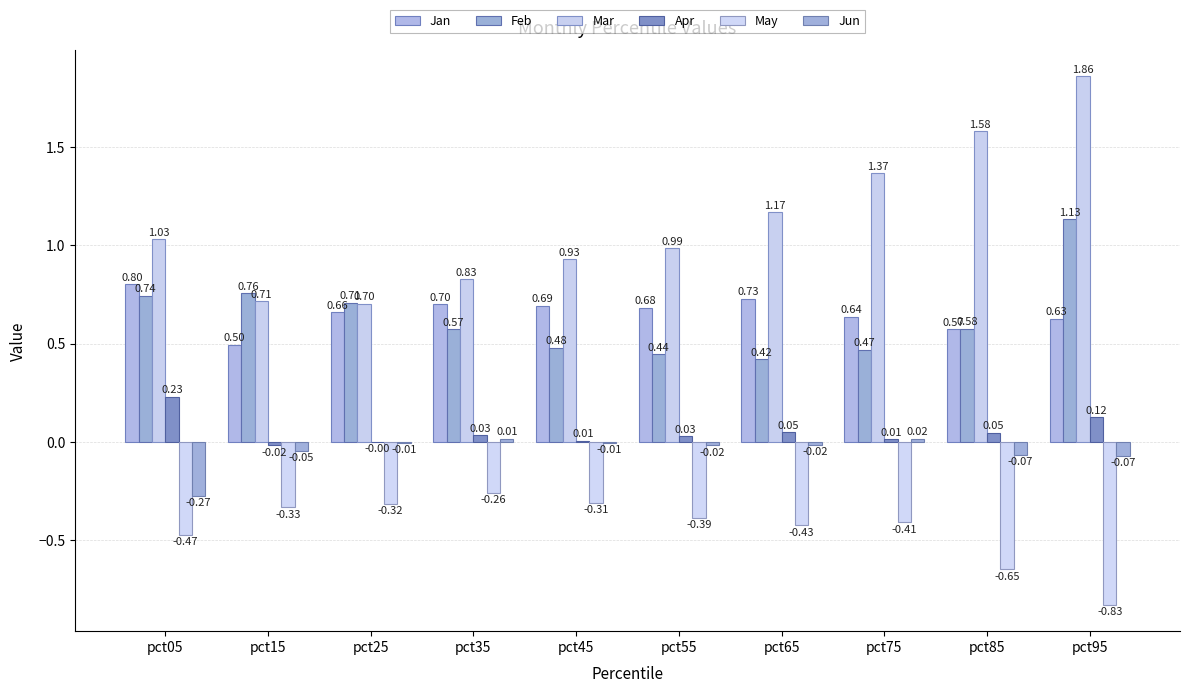

What is the average value of the Mar series?

1.1